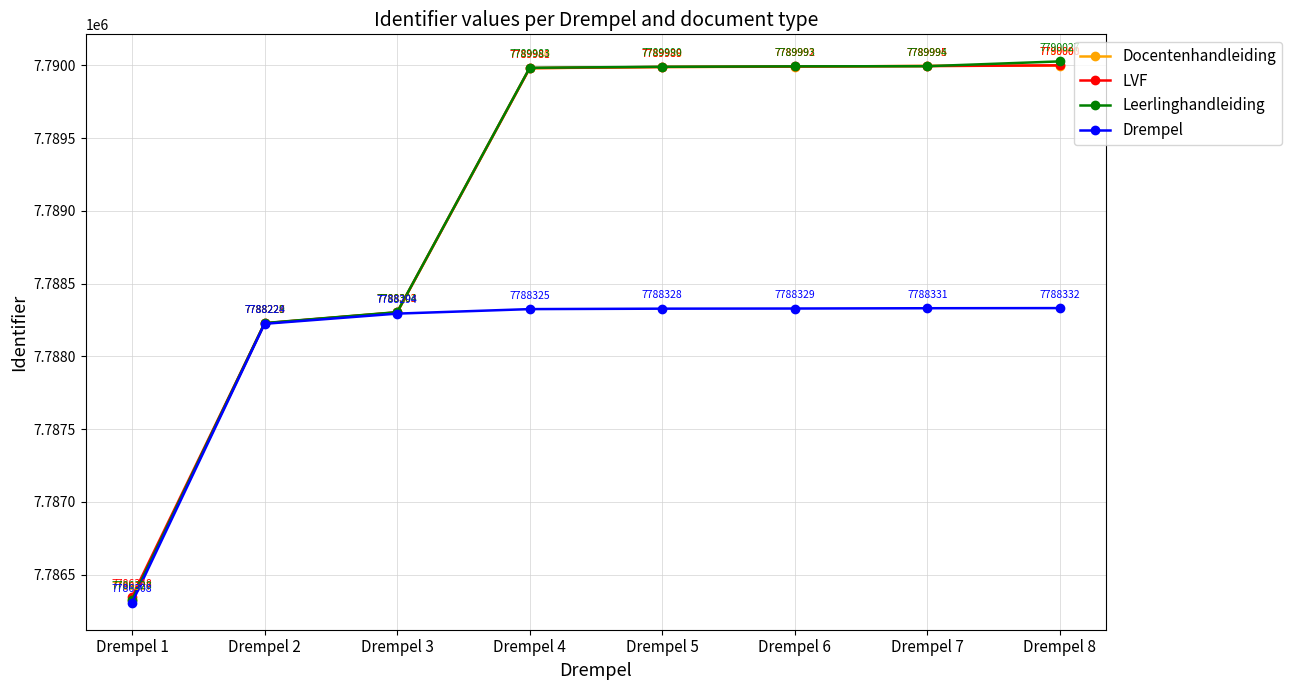

Reading left to right, what are all the values shown in this chart?

Docentenhandleiding: Drempel 1=7786327	Drempel 2=7788227	Drempel 3=7788302	Drempel 4=7789980	Drempel 5=7789988	Drempel 6=7789991	Drempel 7=7789996	Drempel 8=7789998
LVF: Drempel 1=7786348	Drempel 2=7788228	Drempel 3=7788303	Drempel 4=7789981	Drempel 5=7789989	Drempel 6=7789992	Drempel 7=7789995	Drempel 8=7790000
Leerlinghandleiding: Drempel 1=7786328	Drempel 2=7788229	Drempel 3=7788304	Drempel 4=7789983	Drempel 5=7789990	Drempel 6=7789993	Drempel 7=7789994	Drempel 8=7790027
Drempel: Drempel 1=7786308	Drempel 2=7788224	Drempel 3=7788294	Drempel 4=7788325	Drempel 5=7788328	Drempel 6=7788329	Drempel 7=7788331	Drempel 8=7788332